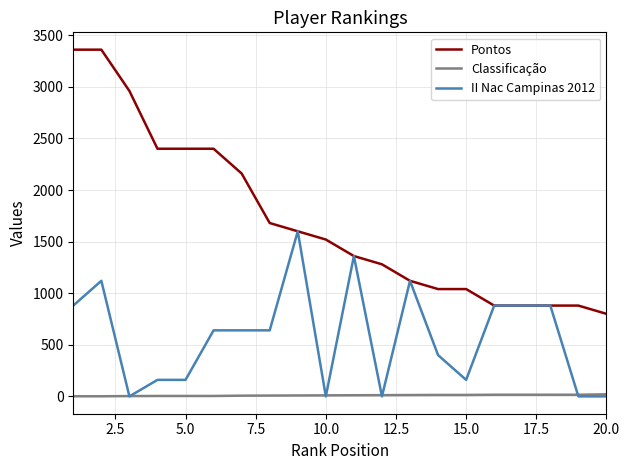

List the series in order of their peak value, lowest first.

Classificação, II Nac Campinas 2012, Pontos